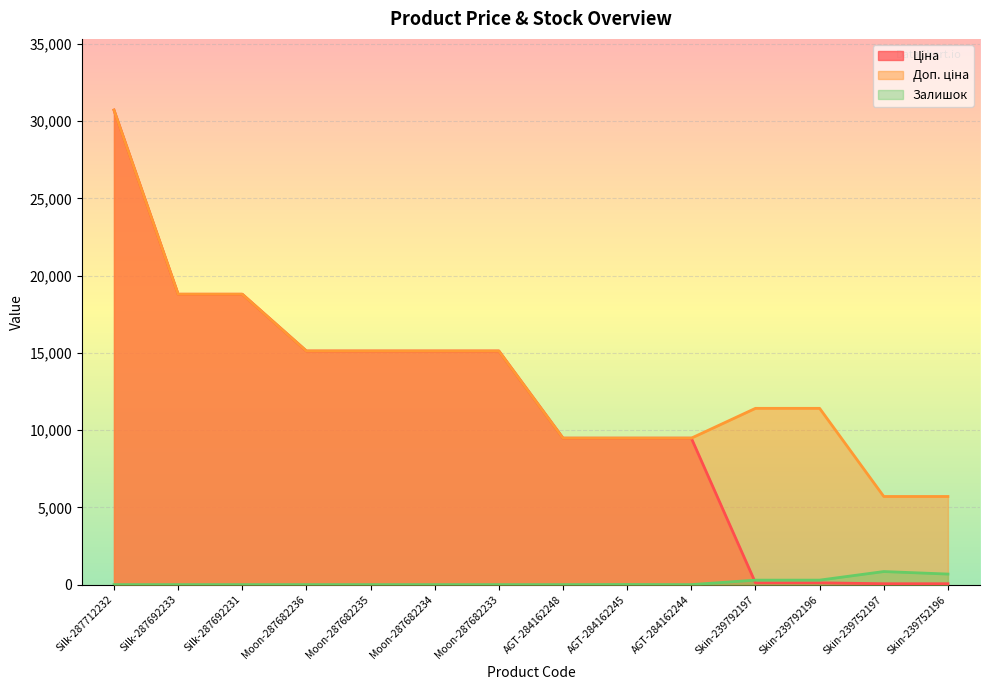

What are all the series names shown in the legend?

Ціна, Доп. ціна, Залишок